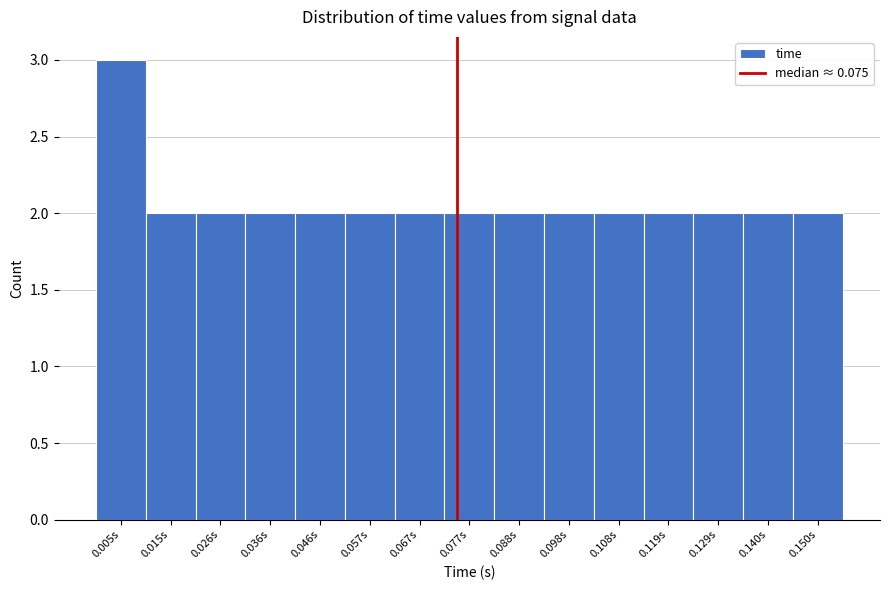

Which range on the x-axis has the tallest bar?

0.000 to 0.010